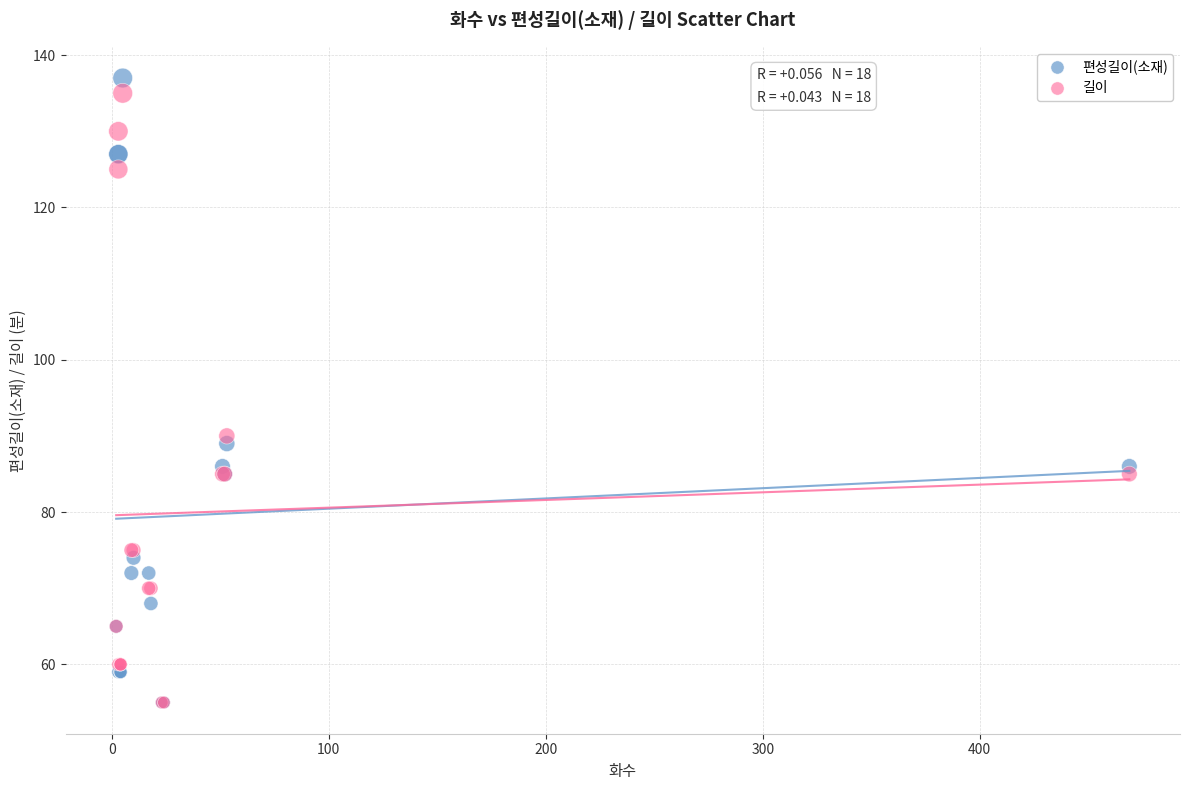

In the 길이 series, what Y value is closest to 95?

90